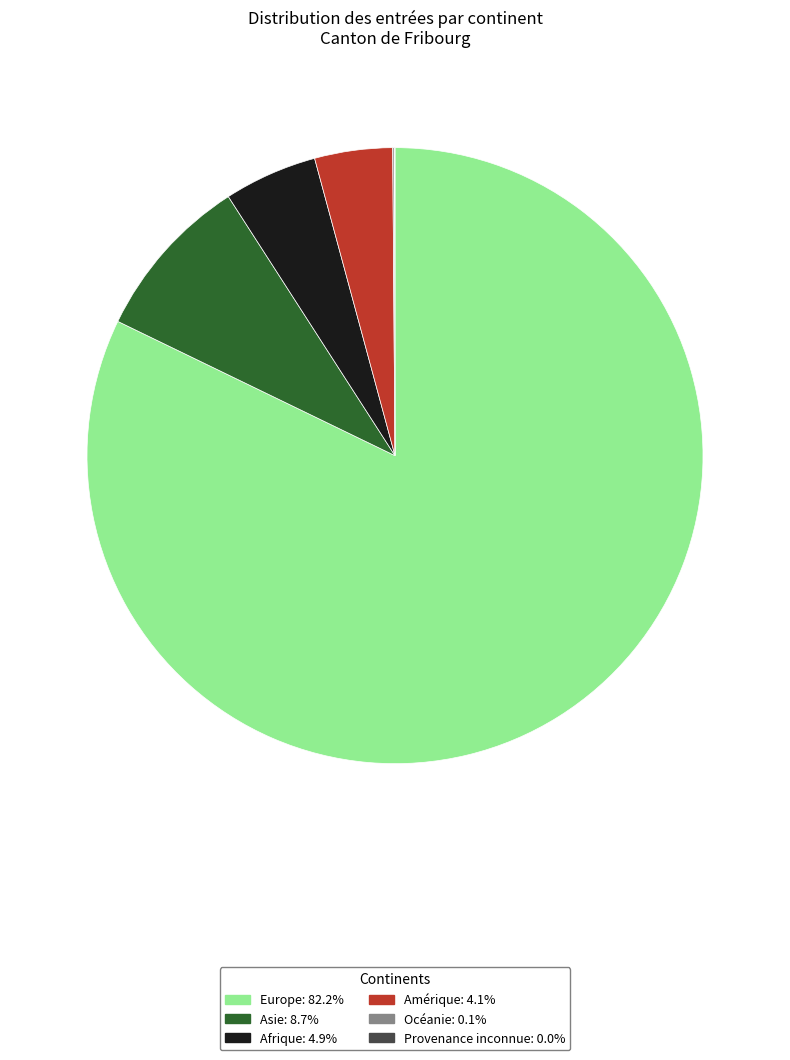

What is the ratio of the value at Asie to the value at Afrique?

1.8